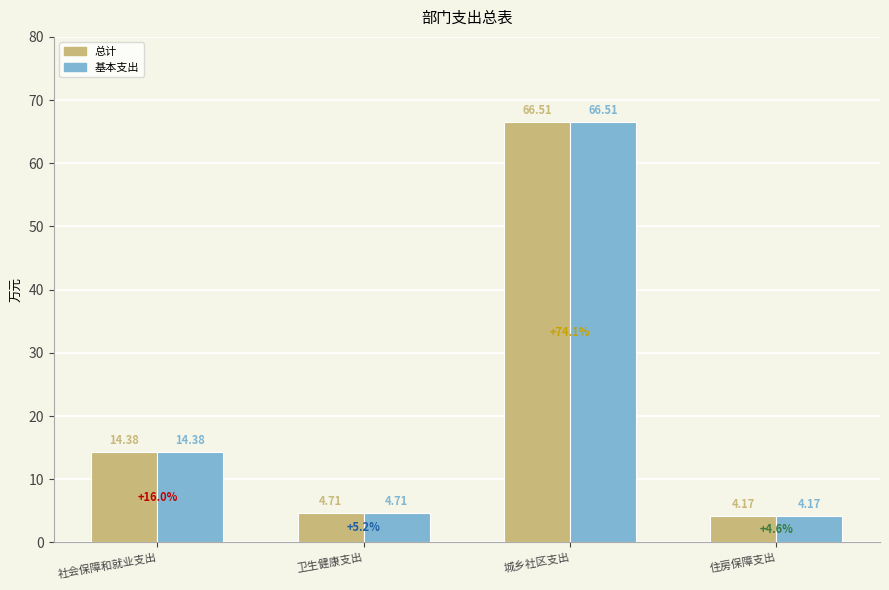

Rank the categories by 基本支出 value from lowest to highest.

住房保障支出, 卫生健康支出, 社会保障和就业支出, 城乡社区支出